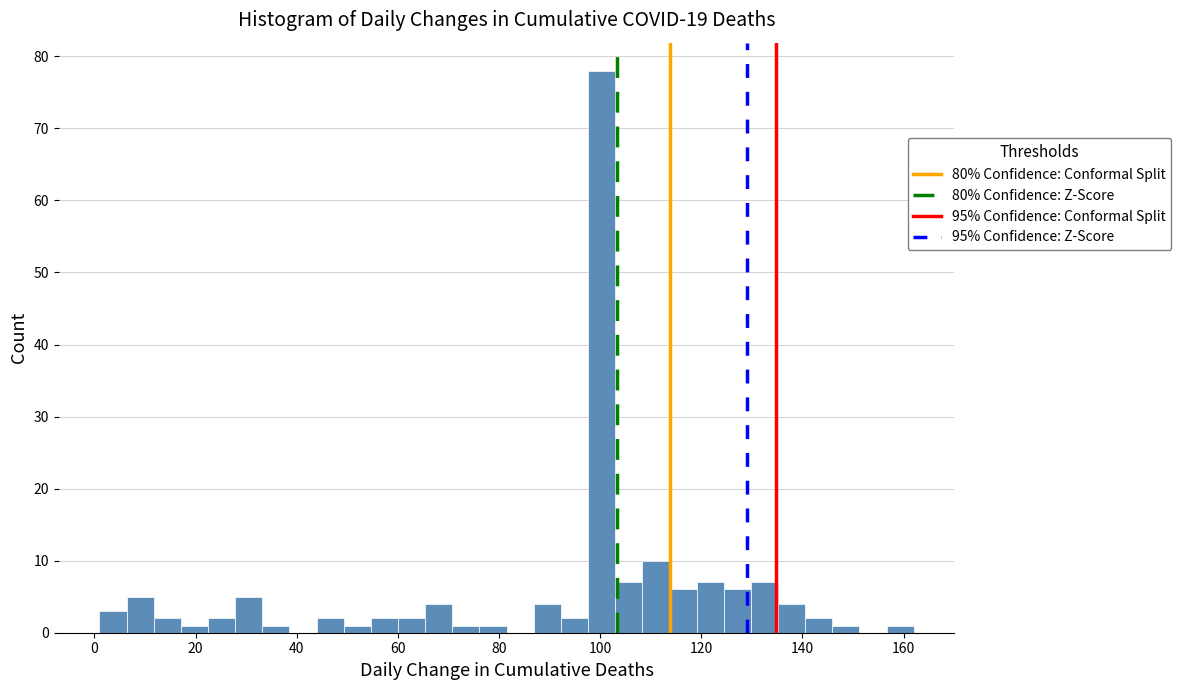

Read against the x-axis, roughly where is the centre of the tallest bar?

100